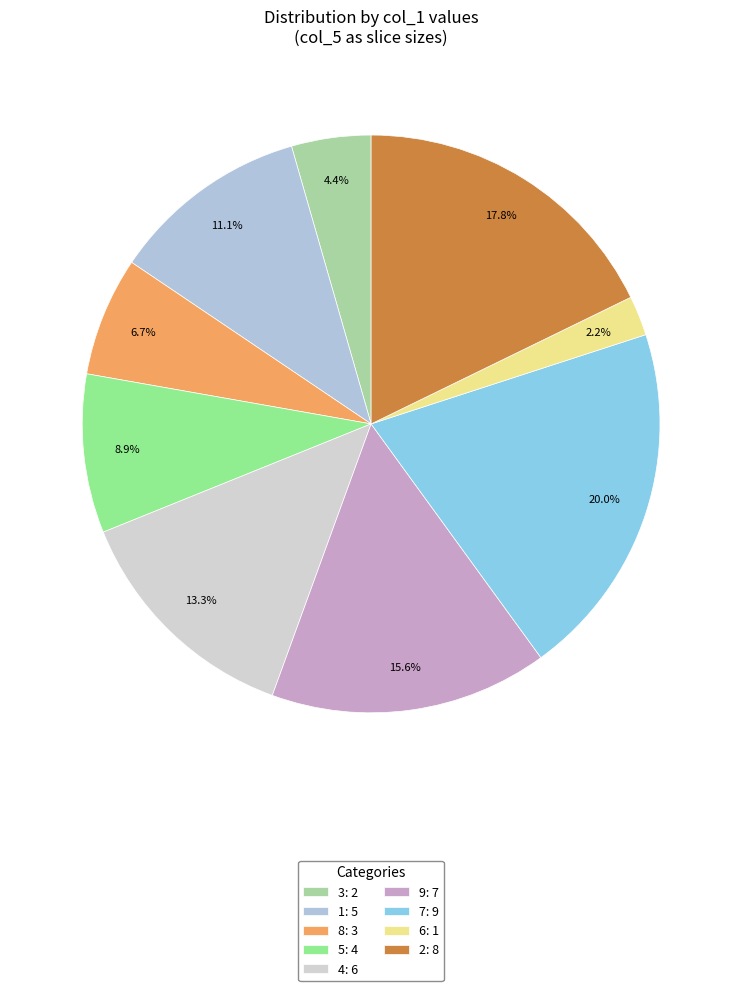

Is there any slice that represents more than half of the pie?

No